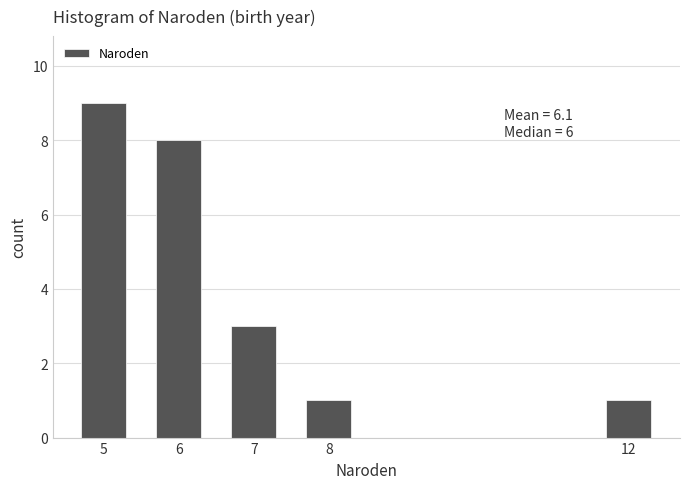

Reading left to right, list all the values displayed in this chart.

9	8	3	1	1